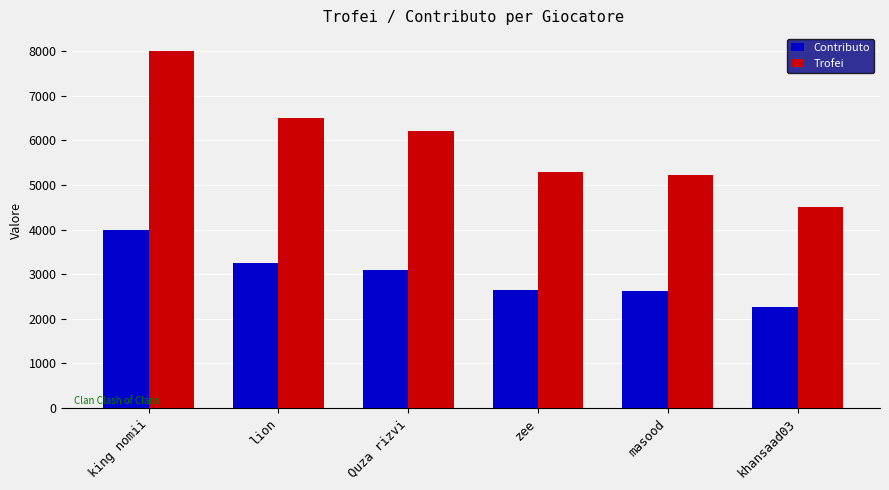

At how many categories does at least one series exceed 7085?

1